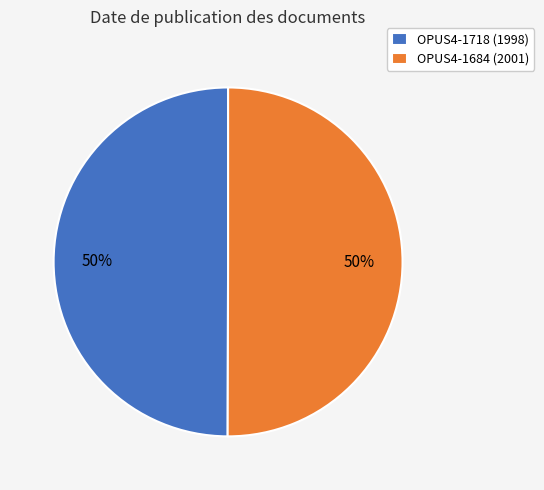

How many segments does this pie chart have?

2